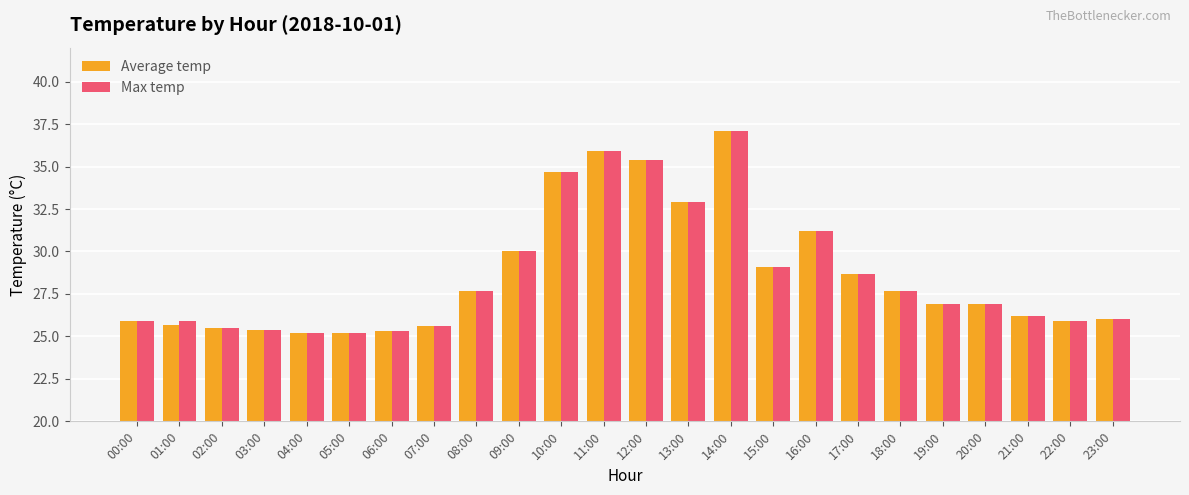

What is the total value across all series at 23:00?

52.0